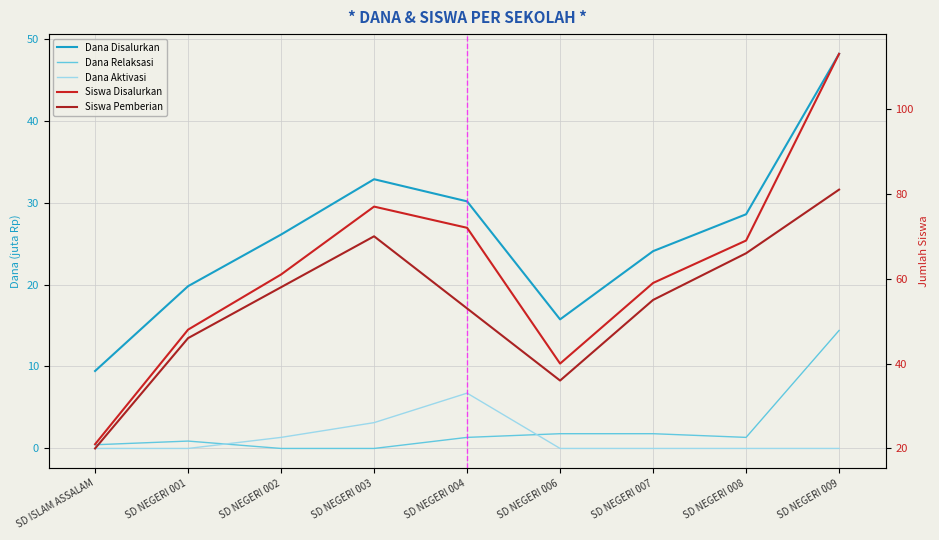

What is the sum of all Siswa Pemberian values?

485.0